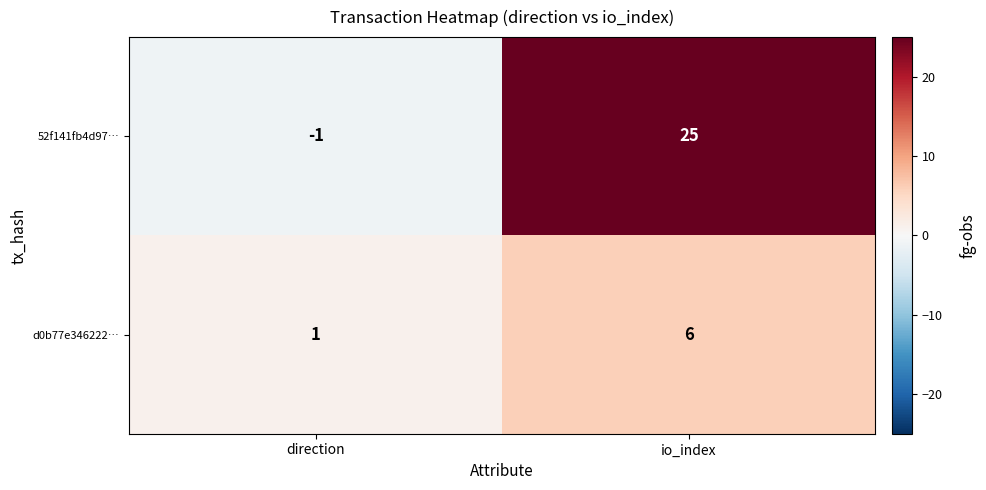

Which series has the largest total across all categories?

52f141fb4d97…